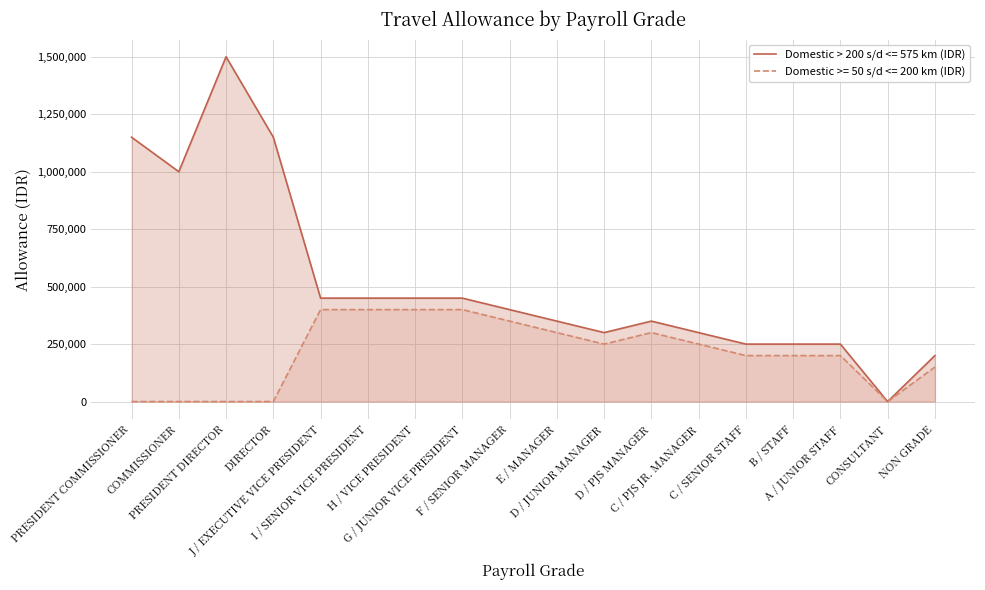

What is the difference between the maximum and minimum values in the Domestic > 200 s/d <= 575 km (IDR) series?

1500000